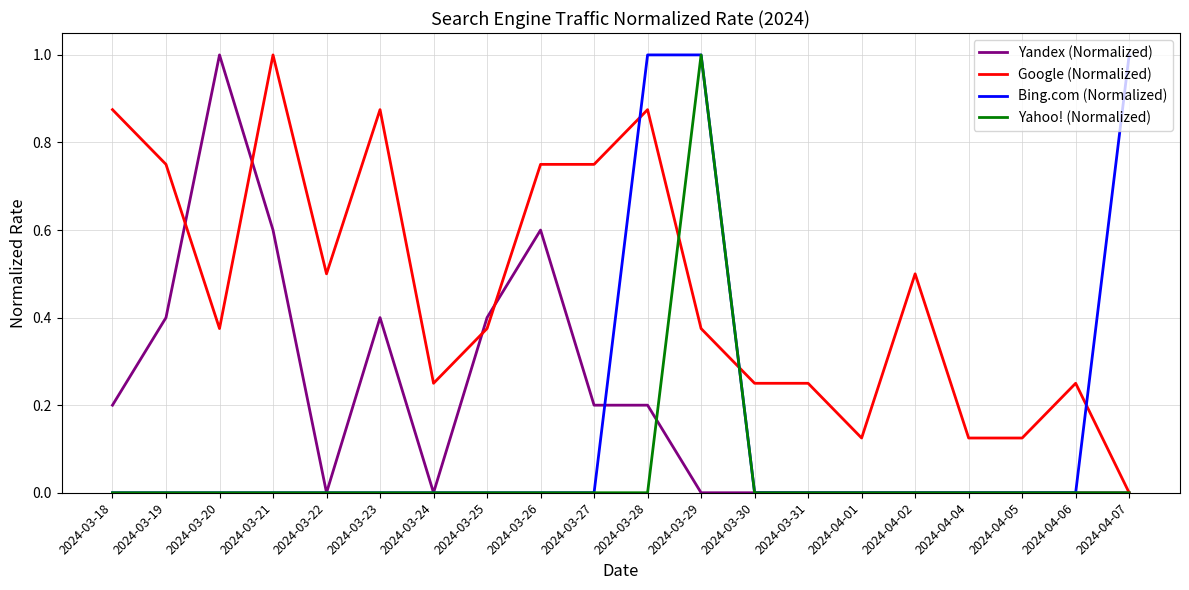

Is the value of Google (Normalized) at 2024-03-24 greater than the value of Yahoo! (Normalized) at 2024-04-02?

Yes